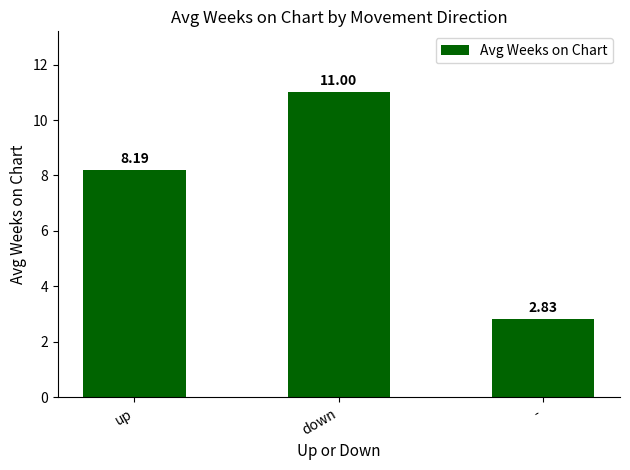

Which label corresponds to the largest value in the chart?

down